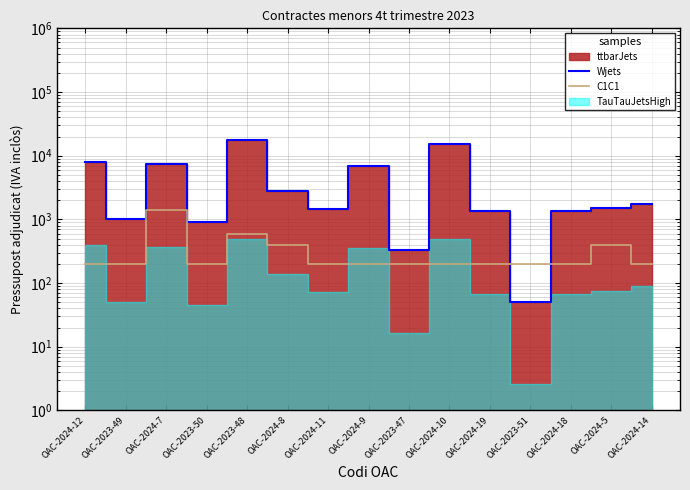

At how many categories does at least one series exceed 5672?

5